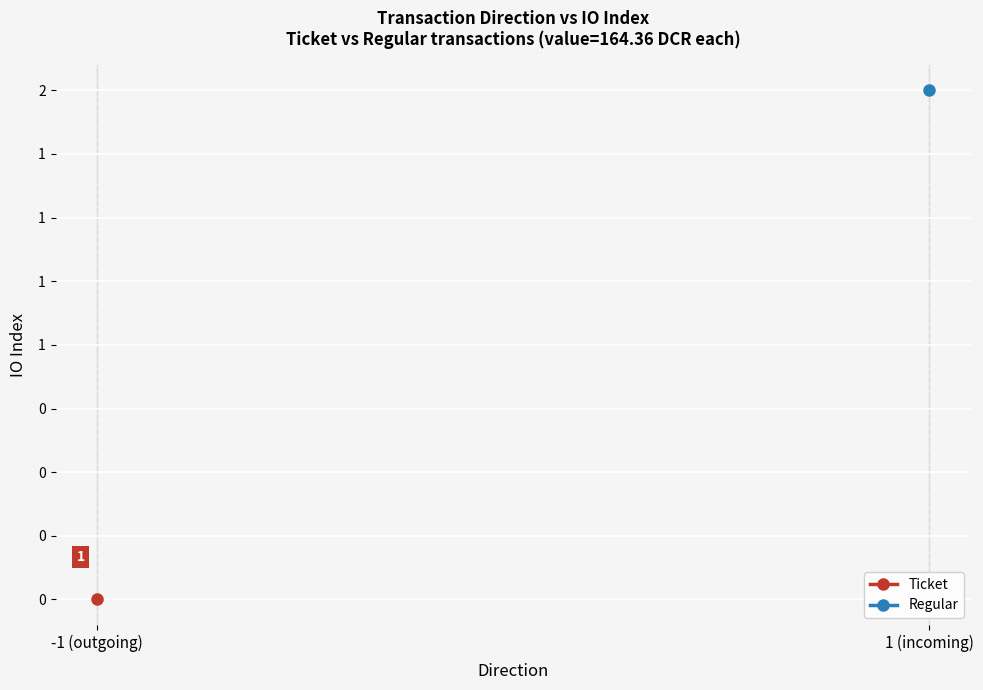

Is this an area chart (filled region under the line)?

No